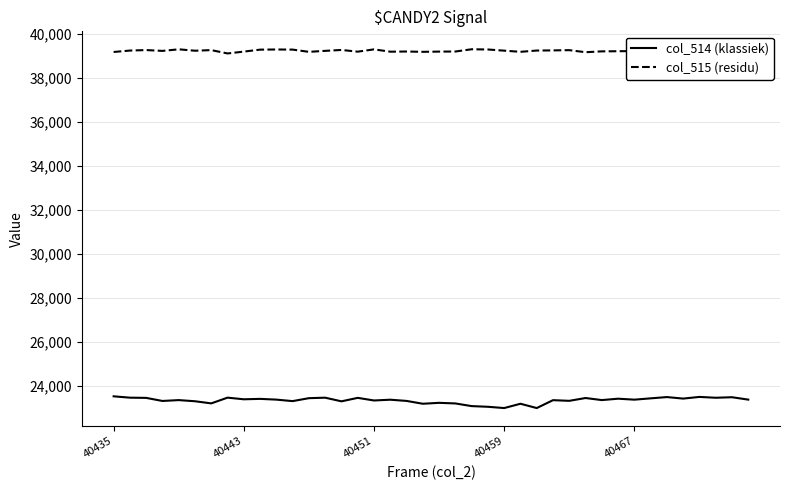

How many categories are shown in the chart?

40